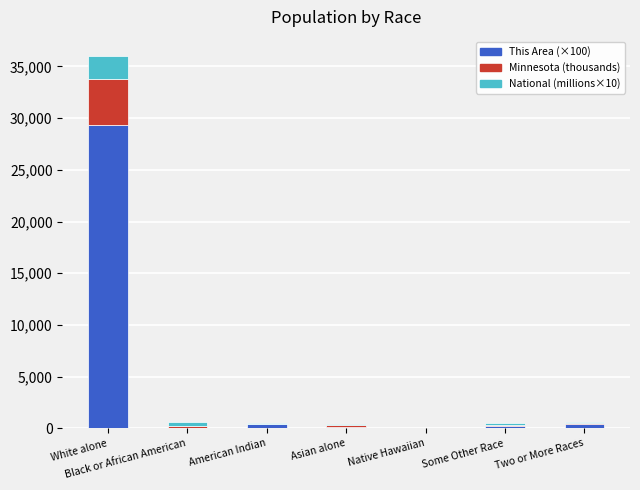

How many series are shown in this chart?

3